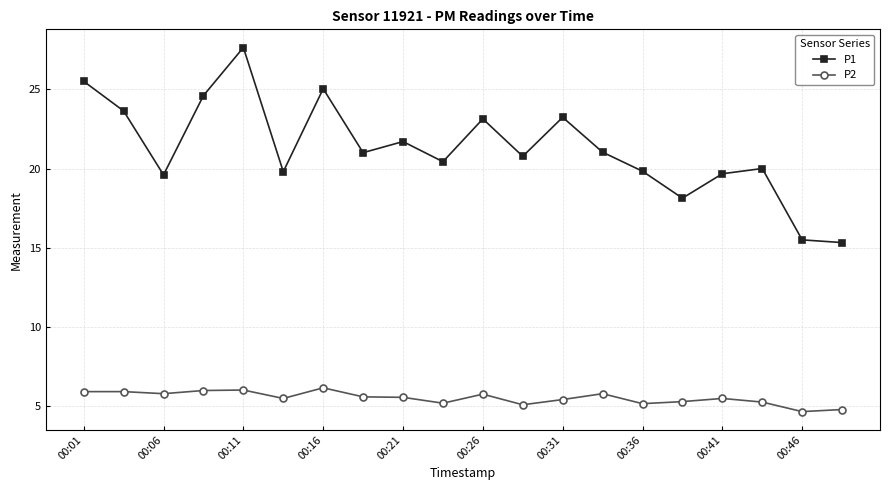

True or false: P2 has more than 2 points higher than both neighbors.

True